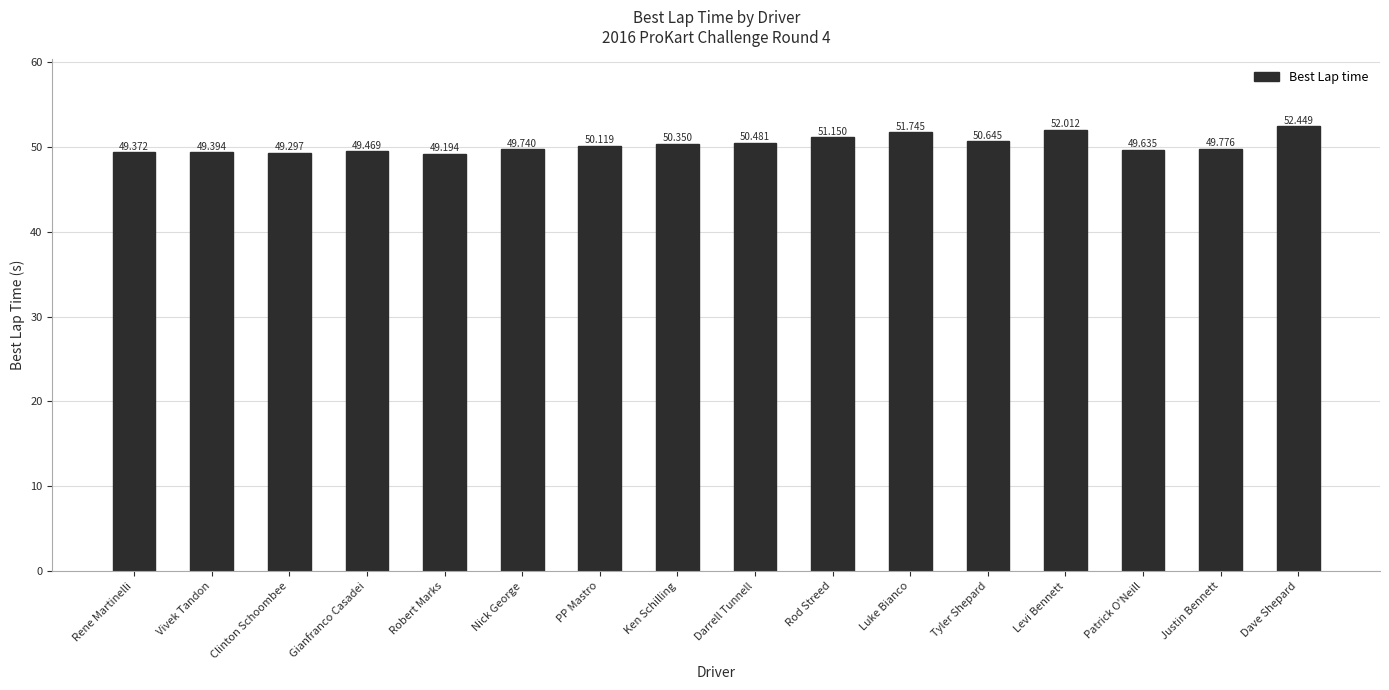

What is the label of the 16th bar from the left?

Dave Shepard